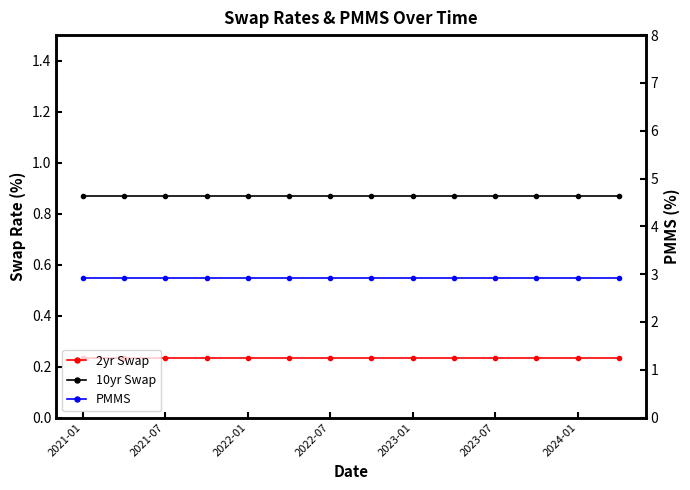

True or false: PMMS has more than 1 interior local peaks.

False